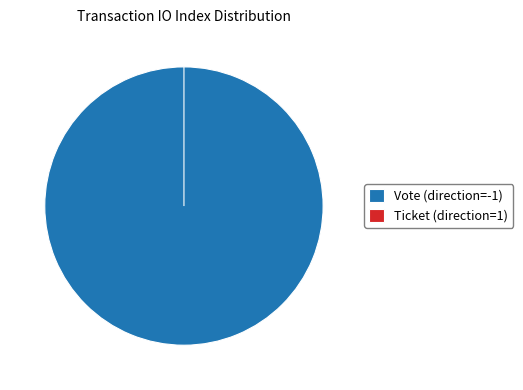

Which category has the biggest portion of the pie?

Vote (direction=-1)